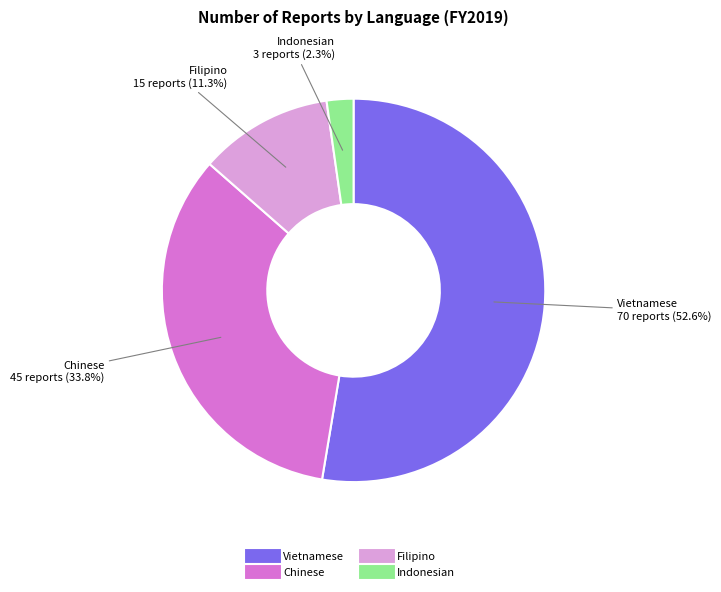

Does Indonesian represent more than half of the total?

No